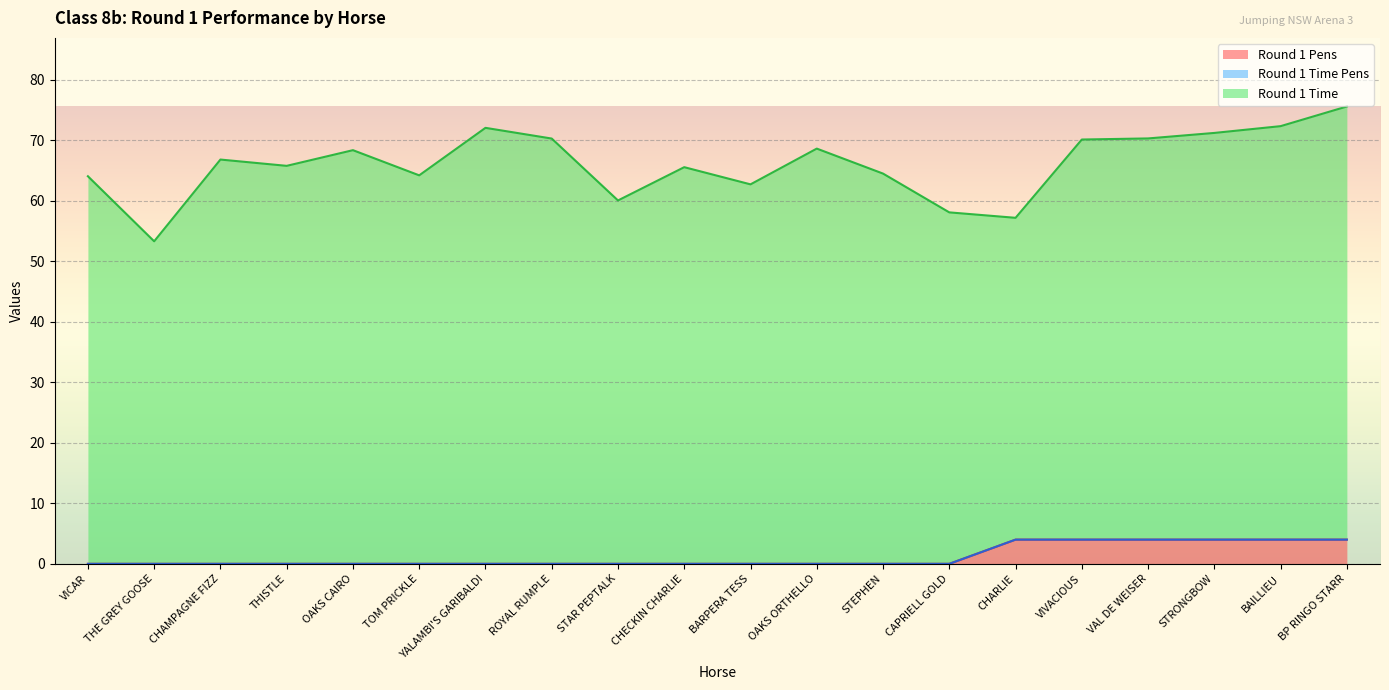

Reading left to right, transcribe all the data shown in this chart.

Round 1 Pens: VICAR=0.0	THE GREY GOOSE=0.0	CHAMPAGNE FIZZ=0.0	THISTLE=0.0	OAKS CAIRO=0.0	TOM PRICKLE=0.0	YALAMBI'S GARIBALDI=0.0	ROYAL RUMPLE=0.0	STAR PEPTALK=0.0	CHECKIN CHARLIE=0.0	BARPERA TESS=0.0	OAKS ORTHELLO=0.0	STEPHEN=0.0	CAPRIELL GOLD=0.0	CHARLIE=4.0	VIVACIOUS=4.0	VAL DE WEISER=4.0	STRONGBOW=4.0	BAILLIEU=4.0	BP RINGO STARR=4.0
Round 1 Time Pens: VICAR=0.0	THE GREY GOOSE=0.0	CHAMPAGNE FIZZ=0.0	THISTLE=0.0	OAKS CAIRO=0.0	TOM PRICKLE=0.0	YALAMBI'S GARIBALDI=0.0	ROYAL RUMPLE=0.0	STAR PEPTALK=0.0	CHECKIN CHARLIE=0.0	BARPERA TESS=0.0	OAKS ORTHELLO=0.0	STEPHEN=0.0	CAPRIELL GOLD=0.0	CHARLIE=0.0	VIVACIOUS=0.0	VAL DE WEISER=0.0	STRONGBOW=0.0	BAILLIEU=0.0	BP RINGO STARR=0.0
Round 1 Time: VICAR=64.1	THE GREY GOOSE=53.3	CHAMPAGNE FIZZ=66.8	THISTLE=65.8	OAKS CAIRO=68.4	TOM PRICKLE=64.2	YALAMBI'S GARIBALDI=72.1	ROYAL RUMPLE=70.3	STAR PEPTALK=60.1	CHECKIN CHARLIE=65.6	BARPERA TESS=62.7	OAKS ORTHELLO=68.6	STEPHEN=64.5	CAPRIELL GOLD=58.1	CHARLIE=53.2	VIVACIOUS=66.1	VAL DE WEISER=66.3	STRONGBOW=67.2	BAILLIEU=68.3	BP RINGO STARR=71.6